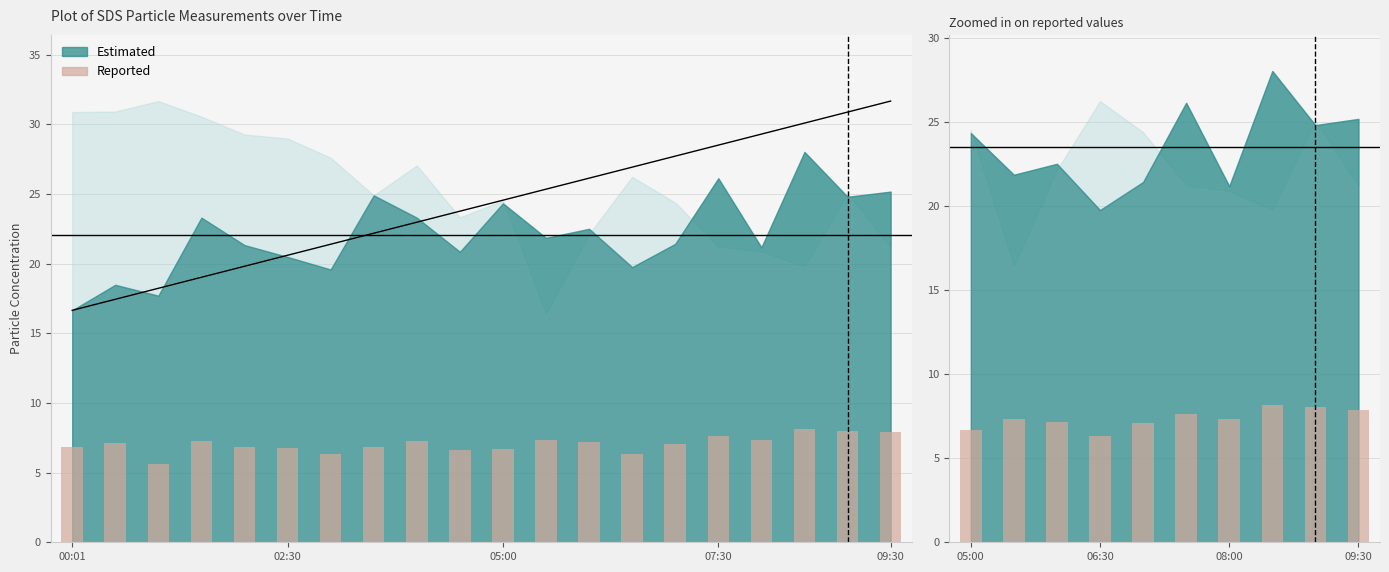

The value at 06:30 is 10.2. True or false?

False